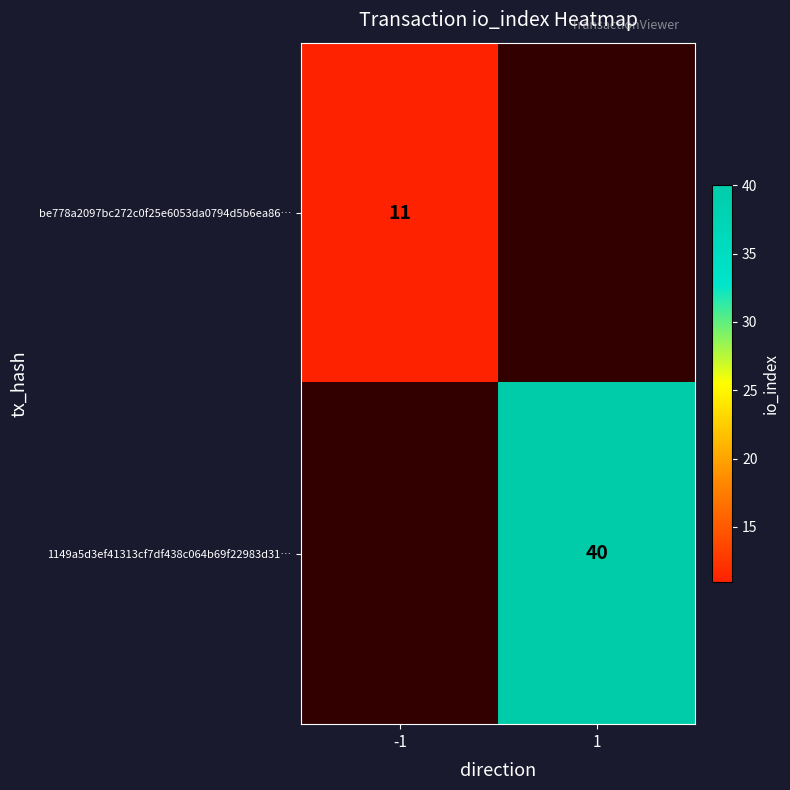

Is it true that be778a2097bc272c0f25e6053da0794d5b6ea86… equals 17 at -1?

False